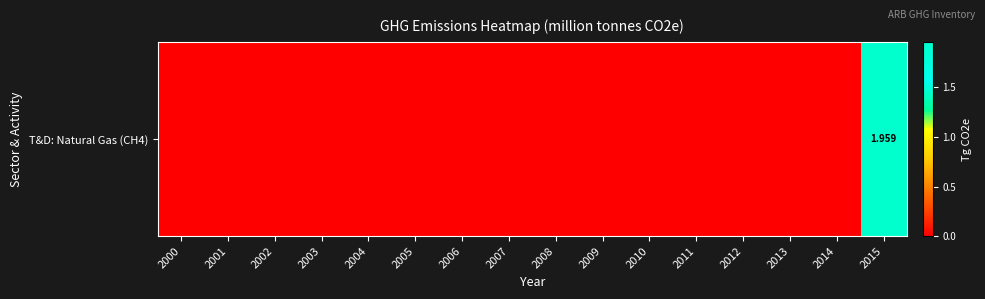

What is the average value?

0.1